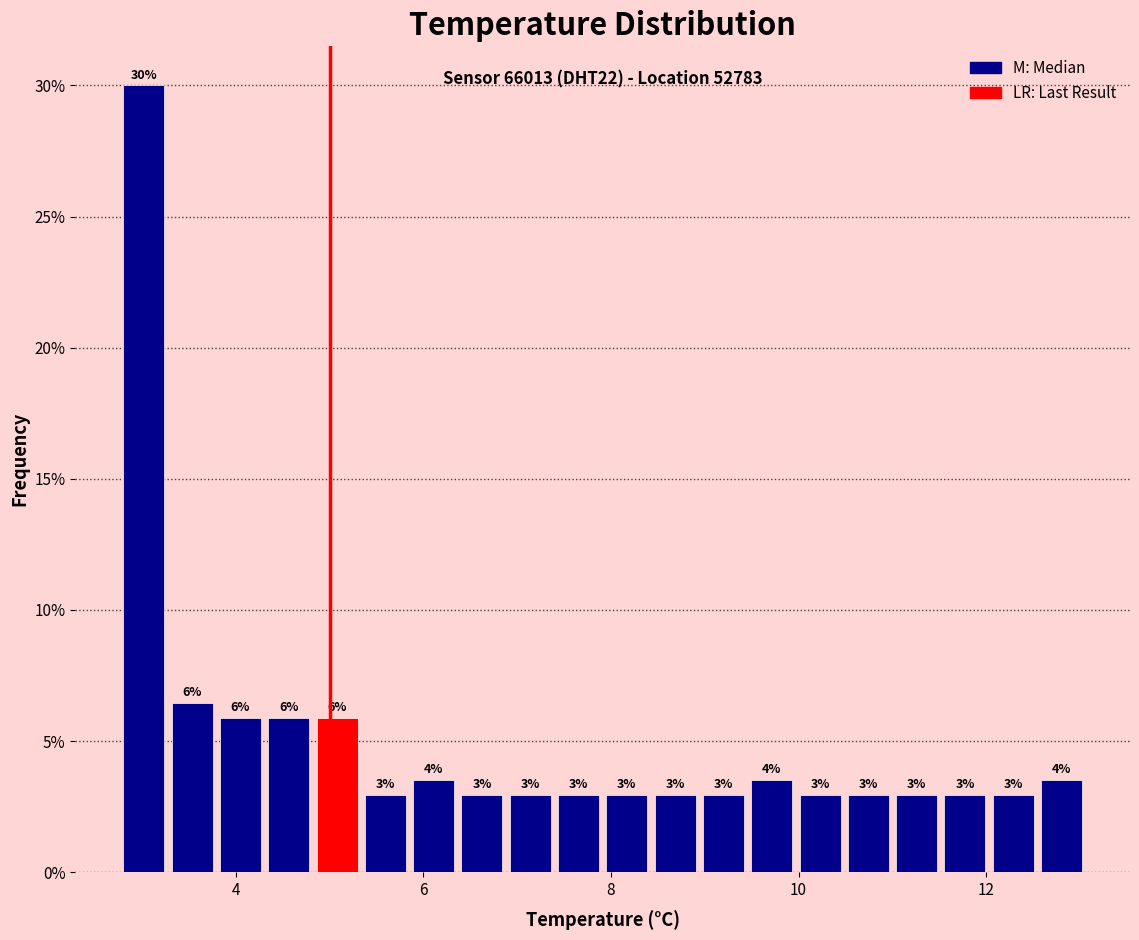

Read against the x-axis, roughly where is the centre of the tallest bar?

3.0